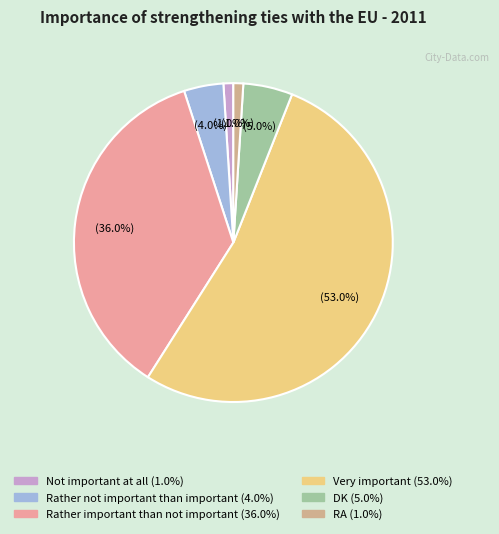

To the nearest percent, what is the difference between the Rather not important than important and DK slice percentages?

1%